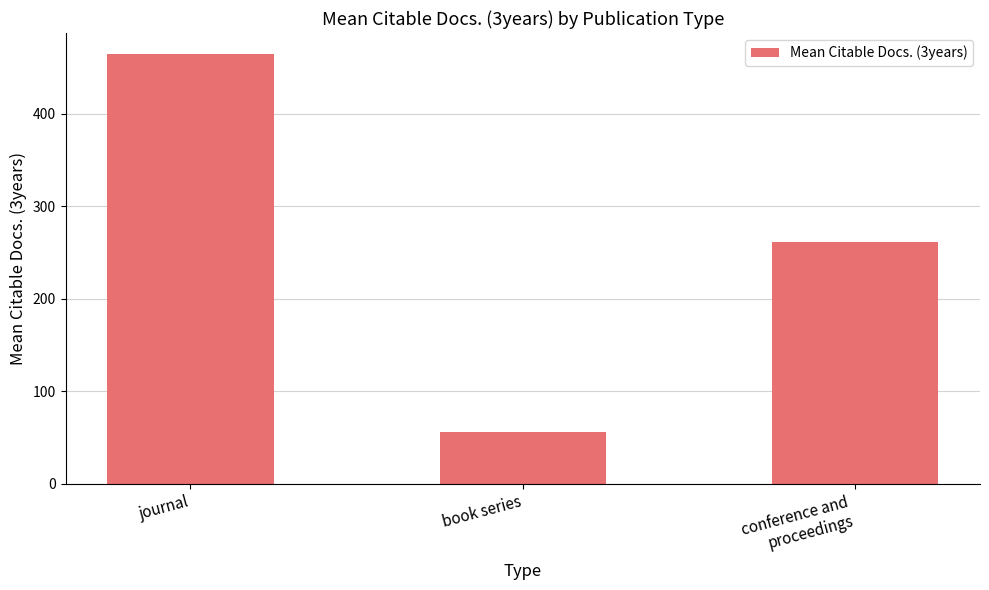

Reading left to right, what are all the values shown in this chart?

464.2	56.0	262.1